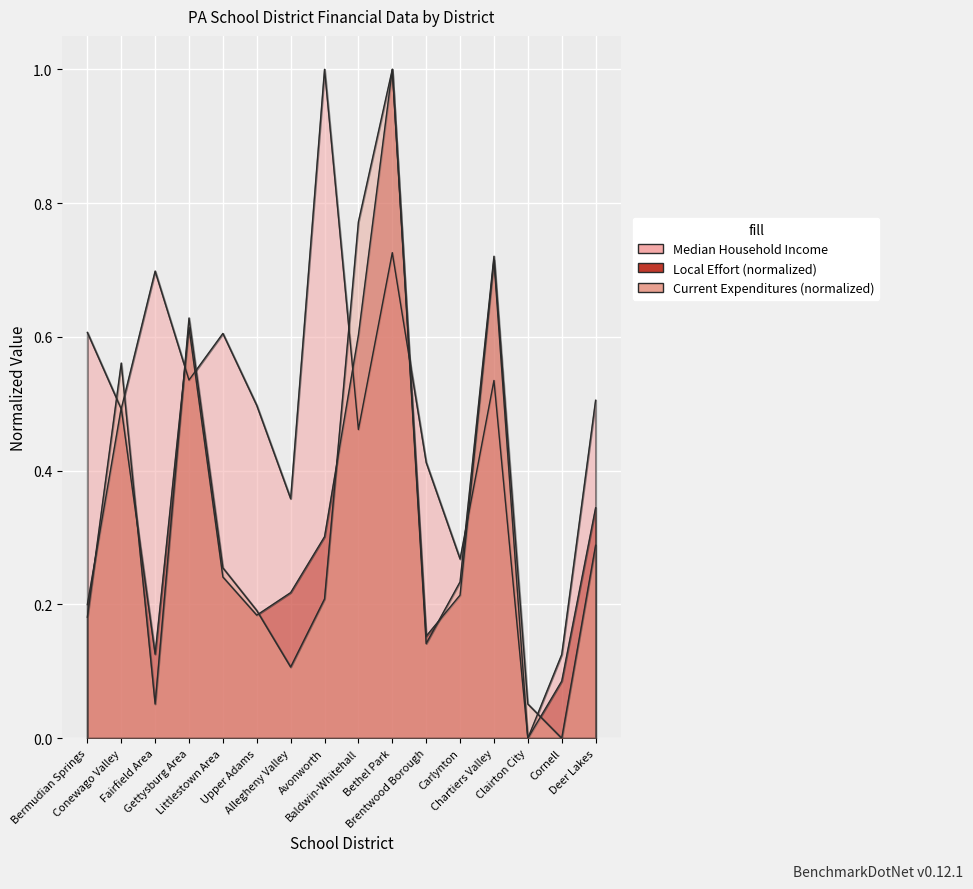

At which category does the chart reach its peak across all series?

Avonworth